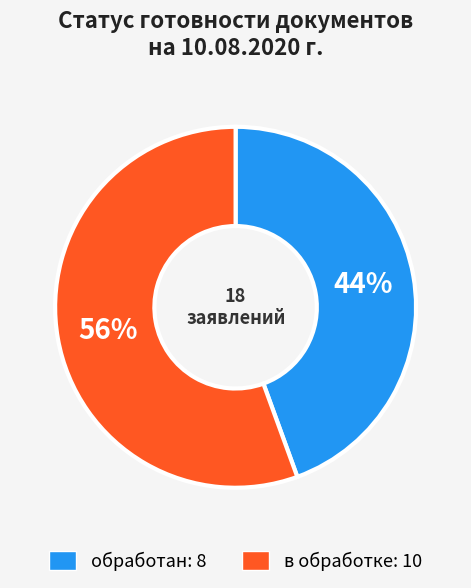

Does обработан represent more than half of the total?

No